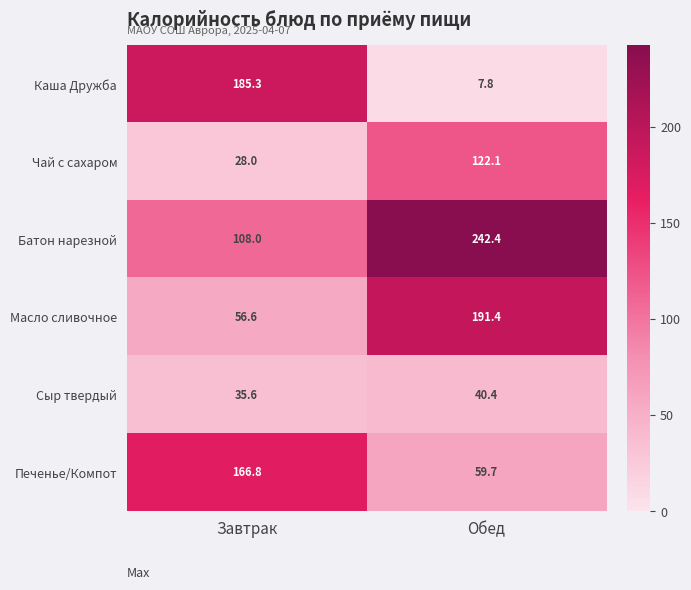

Reading left to right, what are all the values shown in this chart?

Каша Дружба: 185.3	7.8
Чай с сахаром: 28.0	122.1
Батон нарезной: 108.0	242.4
Масло сливочное: 56.6	191.4
Сыр твердый: 35.6	40.4
Печенье/Компот: 166.8	59.7